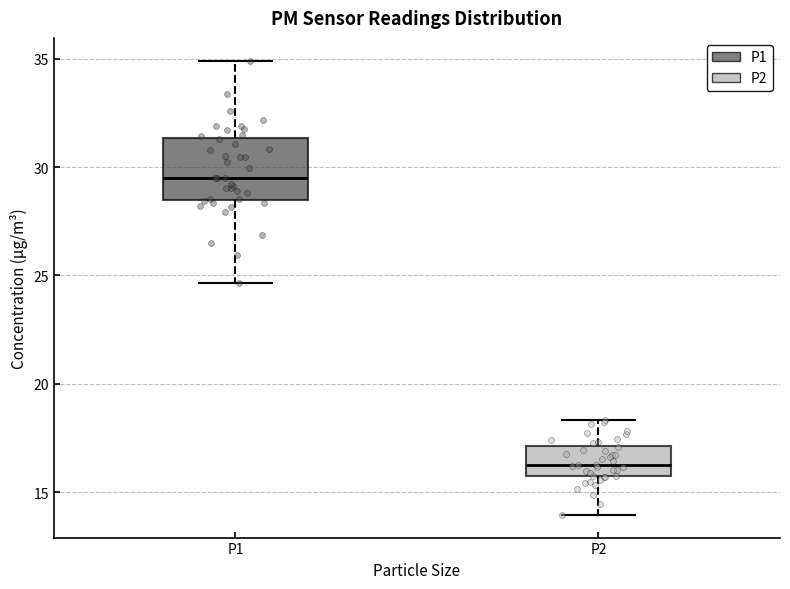

Which box has the highest median line?

P1